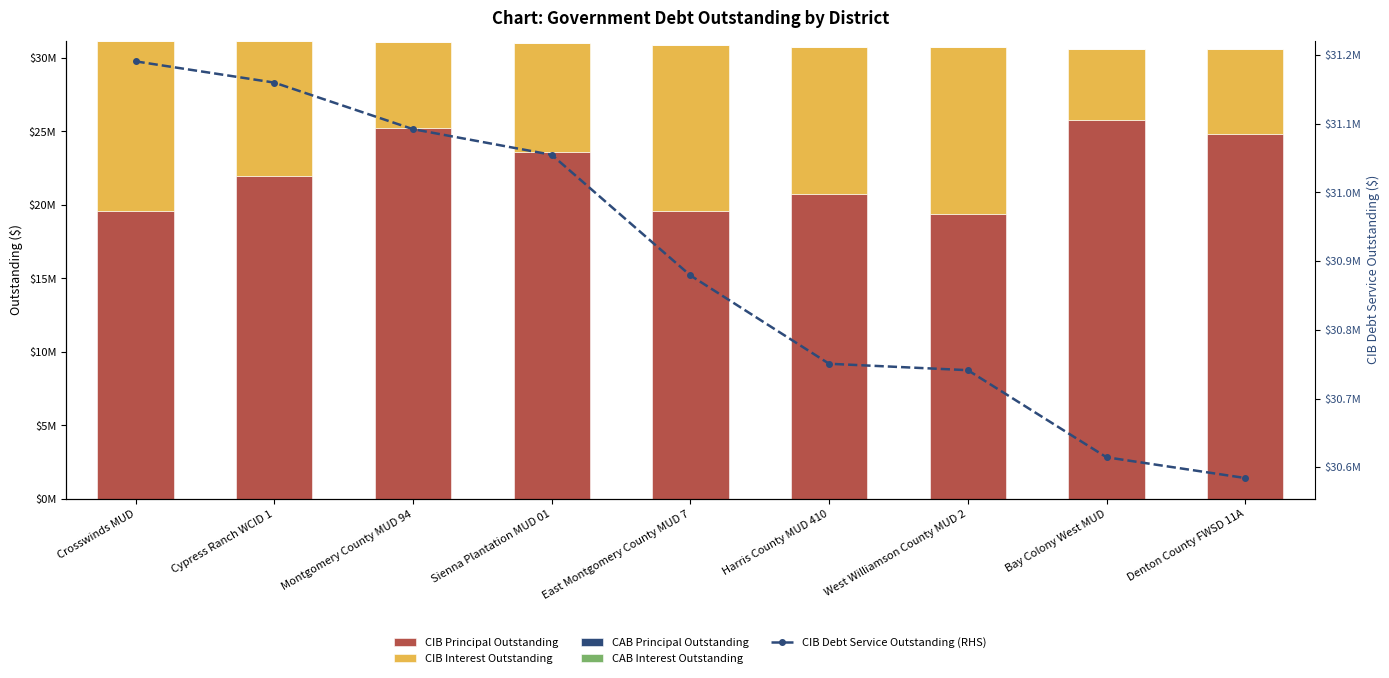

How many distinct data groups are displayed?

5